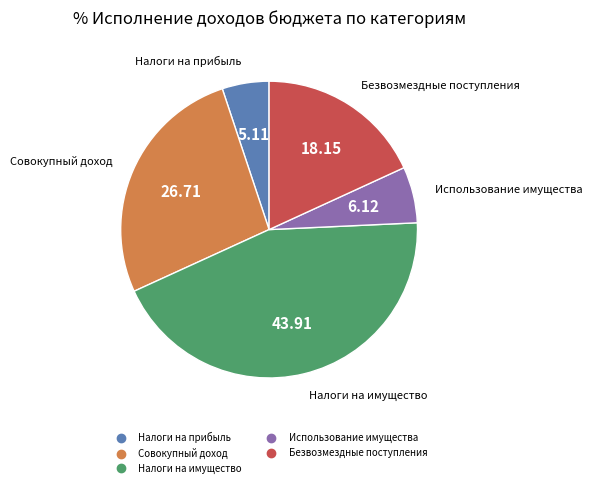

Does any single category account for the majority?

No